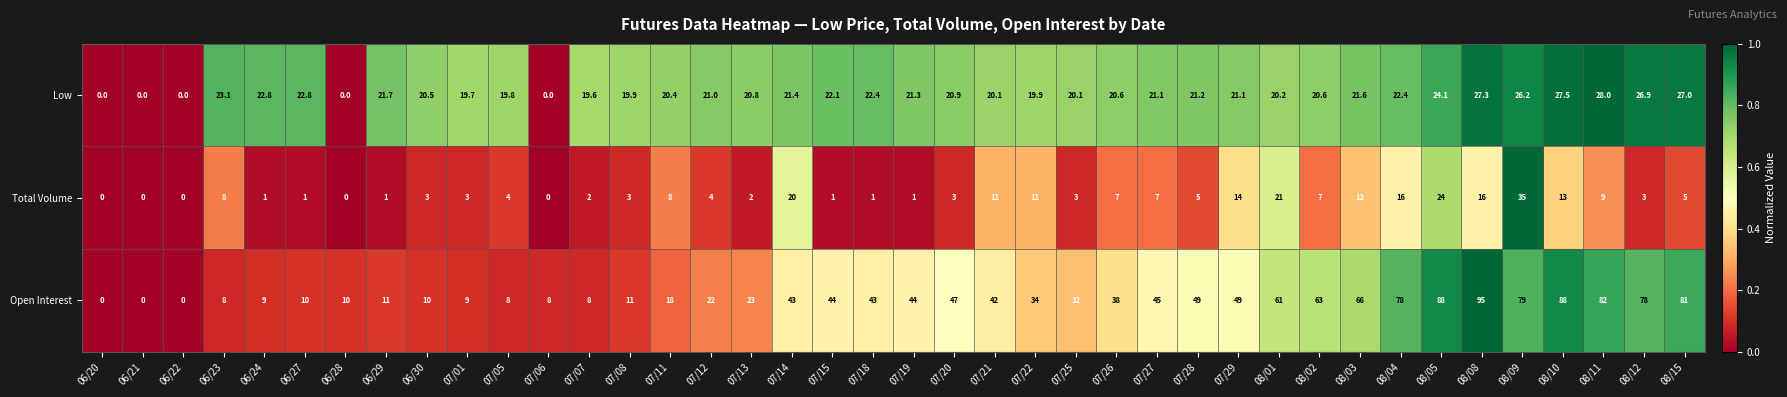

At which label does Open Interest first exceed 42?

07/14